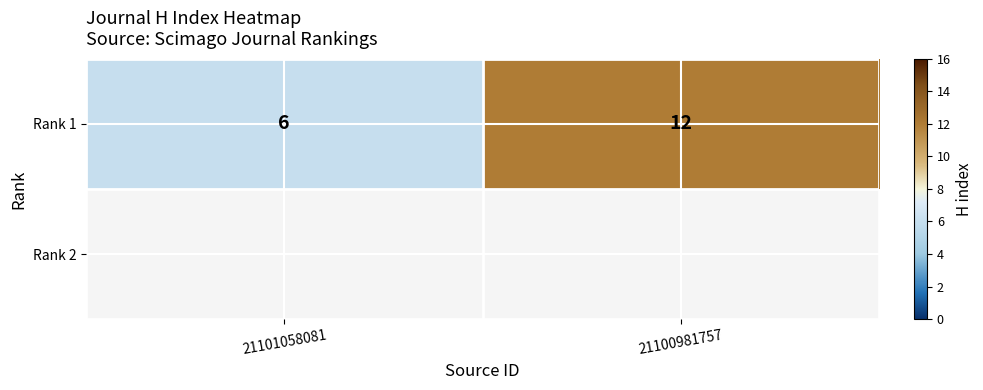

What is the sum of all values?

18